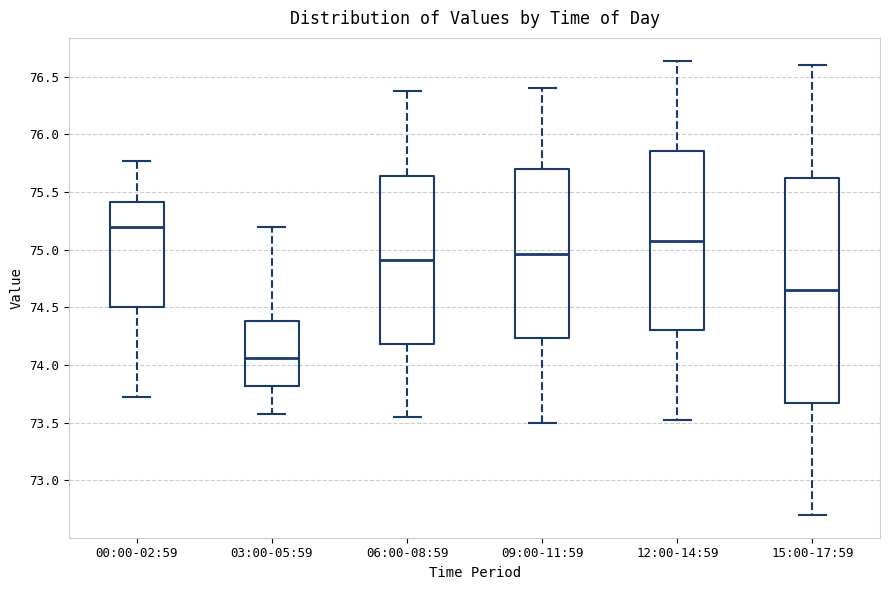

Where does the lower whisker of the box for 12:00-14:59 end on the y-axis? The values are not printed on the chart, so give them approximately, as read against the axis.

73.50